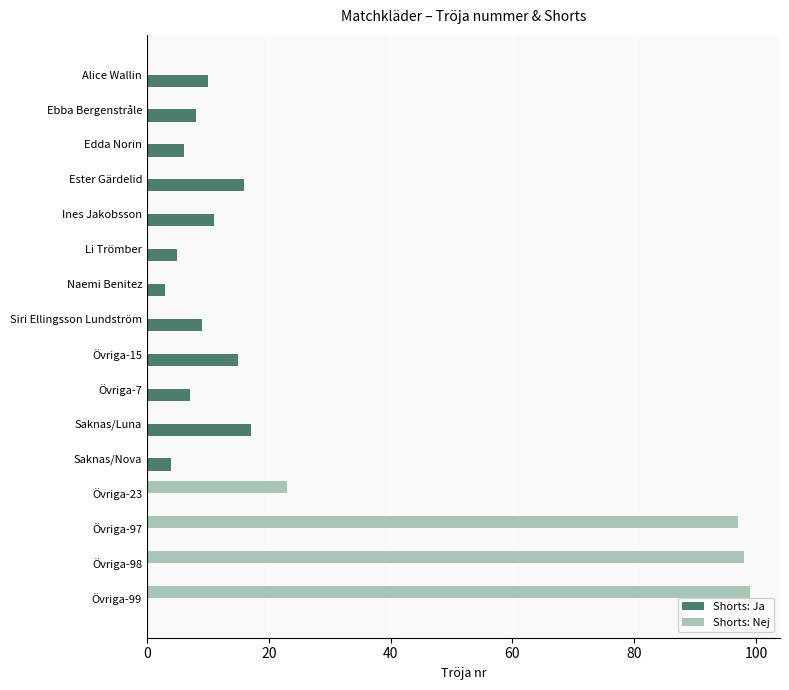

What is the maximum value for Shorts: Ja?

17